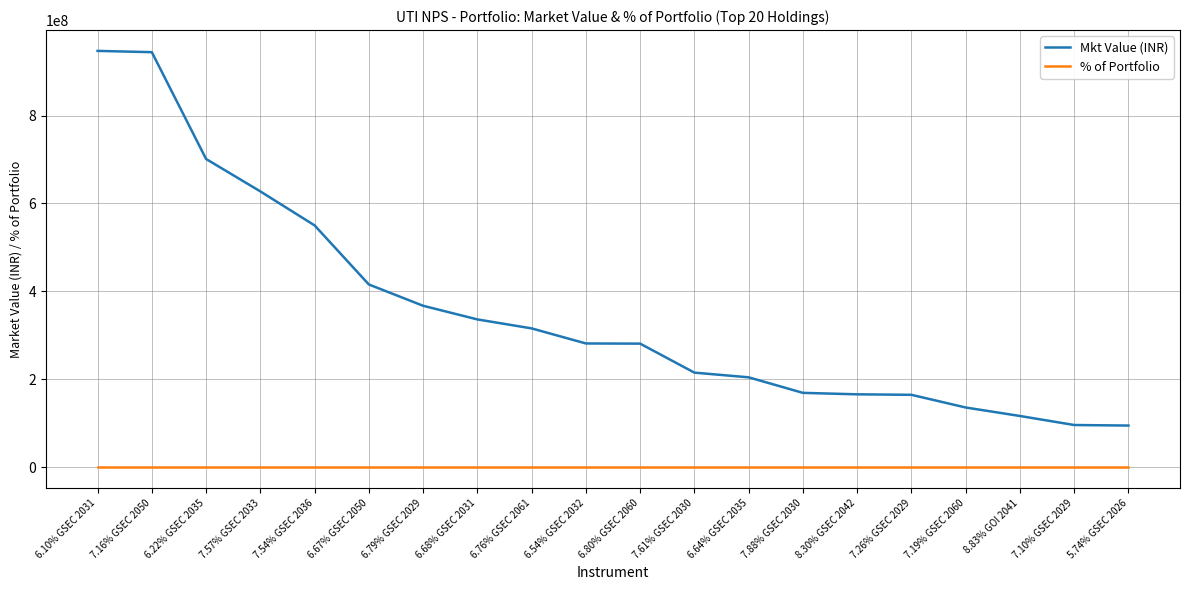

True or false: % of Portfolio and Mkt Value (INR) intersect in this chart.

False